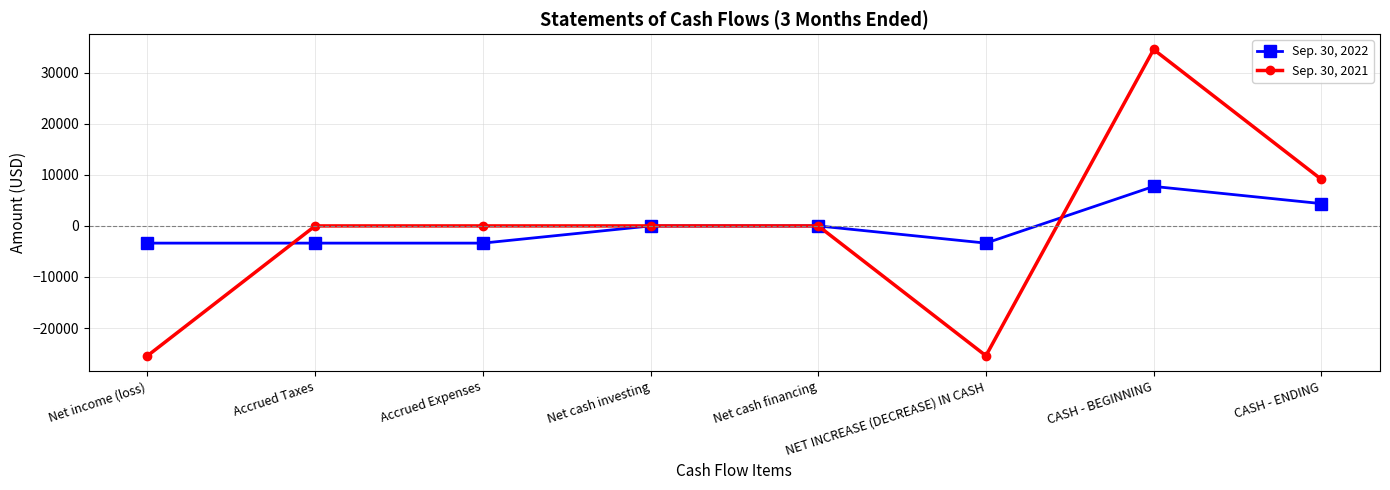

Between which two adjacent categories do Sep. 30, 2021 and Sep. 30, 2022 first intersect?

Net income (loss) and Accrued Taxes